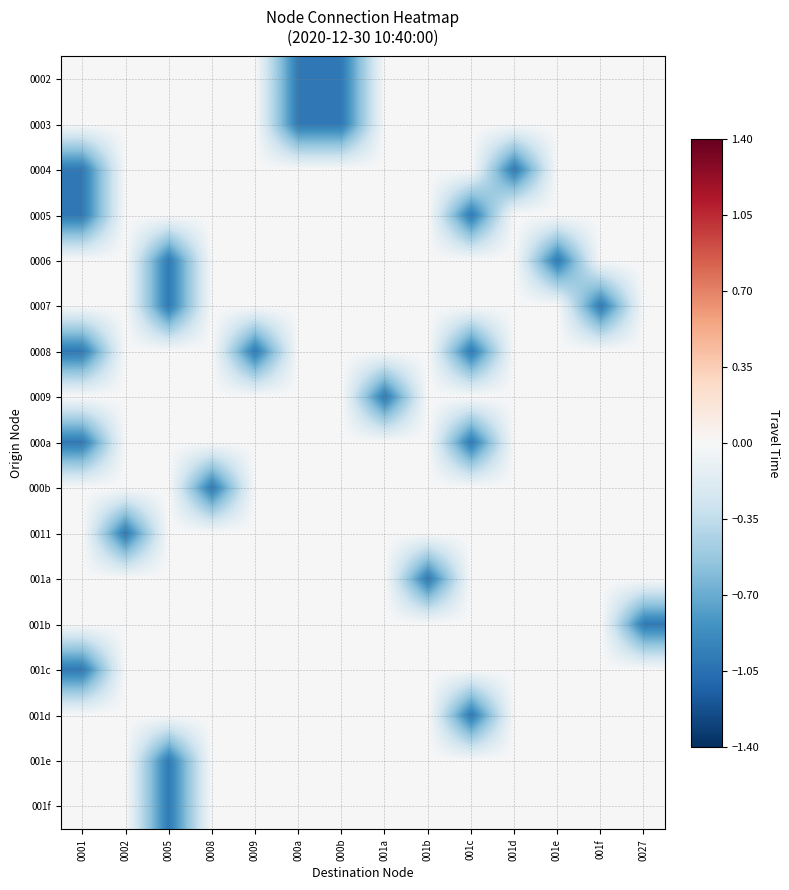

Reading left to right, what are all the values shown in this chart?

0002: 0001=0	0002=0	0005=0	0008=0	0009=0	000a=-1	000b=-1	001a=0	001b=0	001c=0	001d=0	001e=0	001f=0	0027=0
0003: 0001=0	0002=0	0005=0	0008=0	0009=0	000a=-1	000b=-1	001a=0	001b=0	001c=0	001d=0	001e=0	001f=0	0027=0
0004: 0001=-1	0002=0	0005=0	0008=0	0009=0	000a=0	000b=0	001a=0	001b=0	001c=0	001d=-1	001e=0	001f=0	0027=0
0005: 0001=-1	0002=0	0005=0	0008=0	0009=0	000a=0	000b=0	001a=0	001b=0	001c=-1	001d=0	001e=0	001f=0	0027=0
0006: 0001=0	0002=0	0005=-1	0008=0	0009=0	000a=0	000b=0	001a=0	001b=0	001c=0	001d=0	001e=-1	001f=0	0027=0
0007: 0001=0	0002=0	0005=-1	0008=0	0009=0	000a=0	000b=0	001a=0	001b=0	001c=0	001d=0	001e=0	001f=-1	0027=0
0008: 0001=-1	0002=0	0005=0	0008=0	0009=-1	000a=0	000b=0	001a=0	001b=0	001c=-1	001d=0	001e=0	001f=0	0027=0
0009: 0001=0	0002=0	0005=0	0008=0	0009=0	000a=0	000b=0	001a=-1	001b=0	001c=0	001d=0	001e=0	001f=0	0027=0
000a: 0001=-1	0002=0	0005=0	0008=0	0009=0	000a=0	000b=0	001a=0	001b=0	001c=-1	001d=0	001e=0	001f=0	0027=0
000b: 0001=0	0002=0	0005=0	0008=-1	0009=0	000a=0	000b=0	001a=0	001b=0	001c=0	001d=0	001e=0	001f=0	0027=0
0011: 0001=0	0002=-1	0005=0	0008=0	0009=0	000a=0	000b=0	001a=0	001b=0	001c=0	001d=0	001e=0	001f=0	0027=0
001a: 0001=0	0002=0	0005=0	0008=0	0009=0	000a=0	000b=0	001a=0	001b=-1	001c=0	001d=0	001e=0	001f=0	0027=0
001b: 0001=0	0002=0	0005=0	0008=0	0009=0	000a=0	000b=0	001a=0	001b=0	001c=0	001d=0	001e=0	001f=0	0027=-1
001c: 0001=-1	0002=0	0005=0	0008=0	0009=0	000a=0	000b=0	001a=0	001b=0	001c=0	001d=0	001e=0	001f=0	0027=0
001d: 0001=0	0002=0	0005=0	0008=0	0009=0	000a=0	000b=0	001a=0	001b=0	001c=-1	001d=0	001e=0	001f=0	0027=0
001e: 0001=0	0002=0	0005=-1	0008=0	0009=0	000a=0	000b=0	001a=0	001b=0	001c=0	001d=0	001e=0	001f=0	0027=0
001f: 0001=0	0002=0	0005=-1	0008=0	0009=0	000a=0	000b=0	001a=0	001b=0	001c=0	001d=0	001e=0	001f=0	0027=0